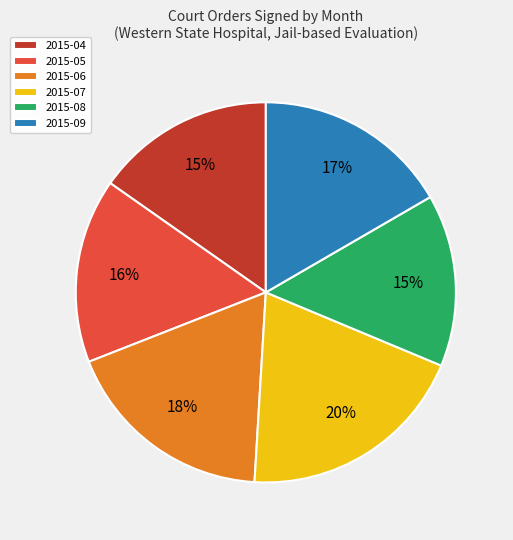

True or false: 2015-04 accounts for 15% of the total.

True